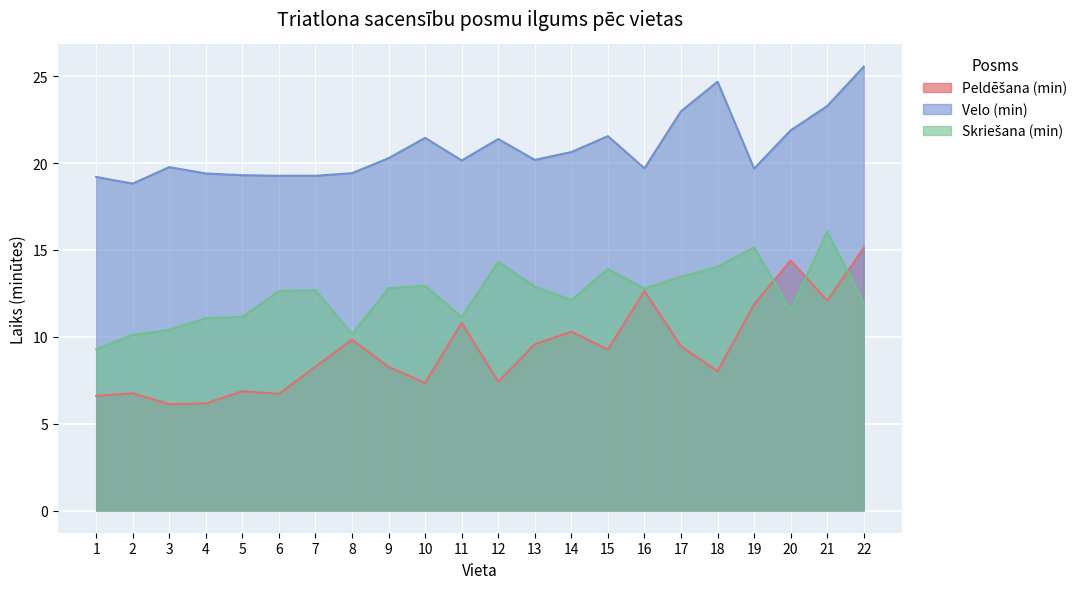

The value of Skriešana (min) at 18 is 3.6. True or false?

False